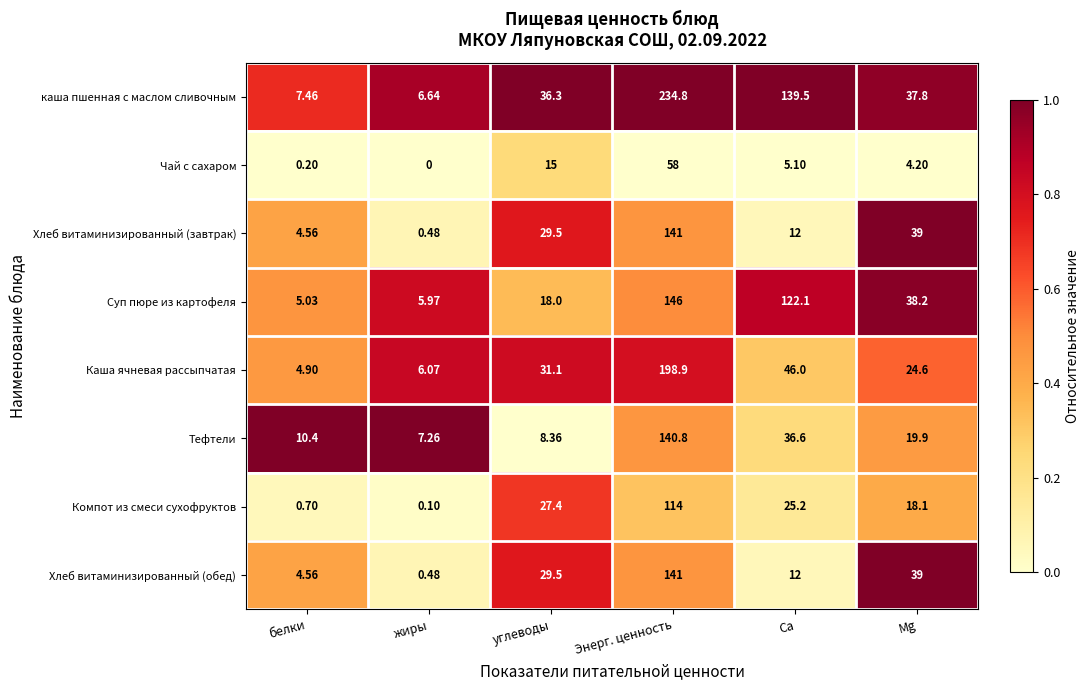

At which label does Чай с сахаром first exceed 5?

углеводы